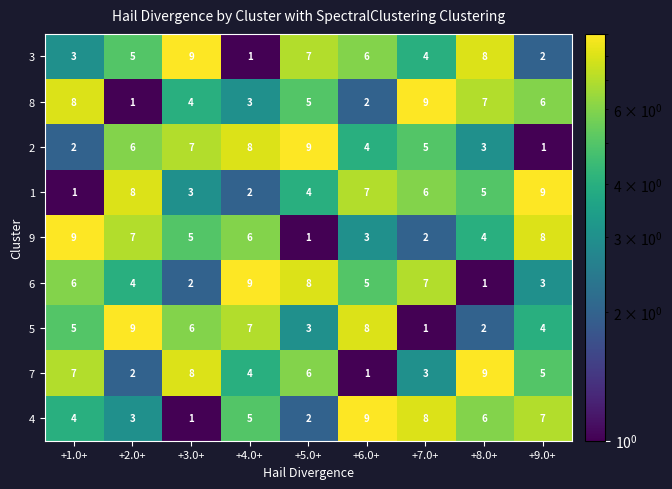

What is the difference between the highest and lowest values at +2.0+?

8